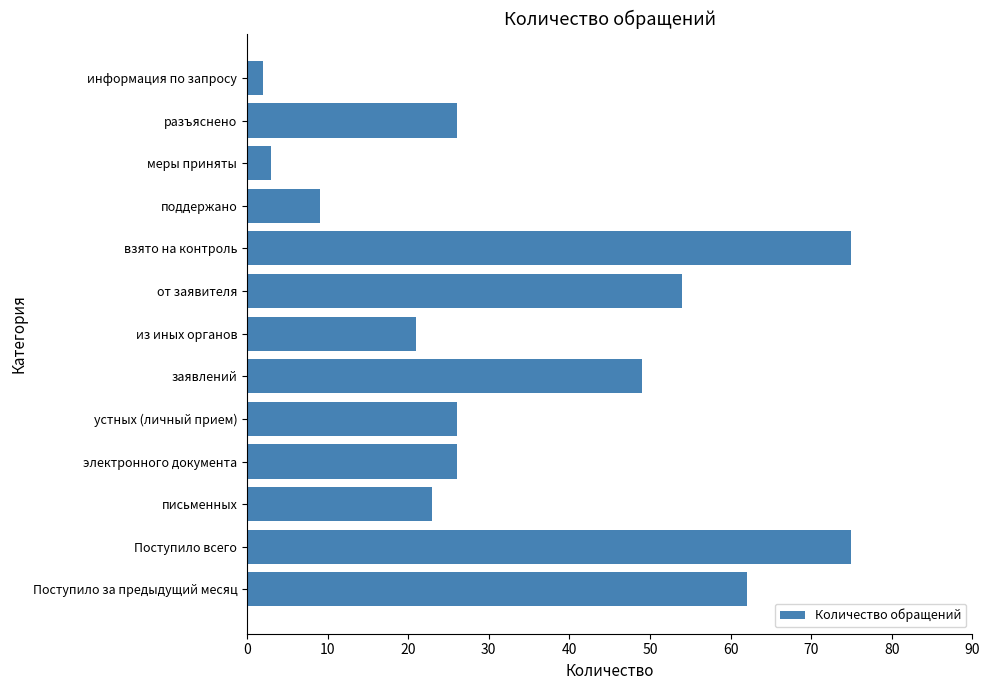

True or false: the data shows 3 at меры приняты.

True